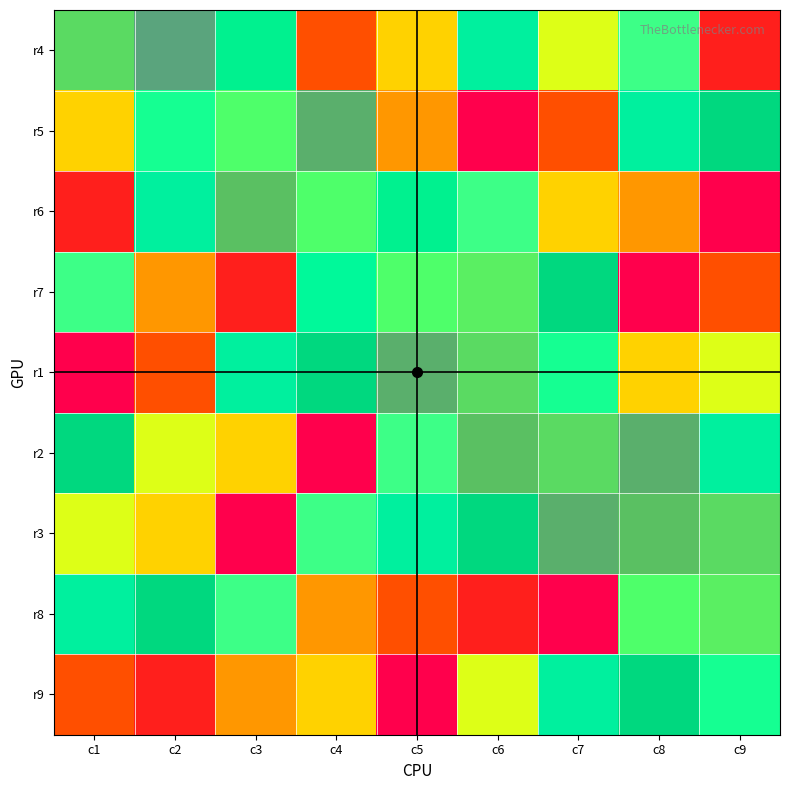

Rank the series by their maximum value, from lowest to highest.

r4, r5, r6, r7, r1, r2, r3, r8, r9